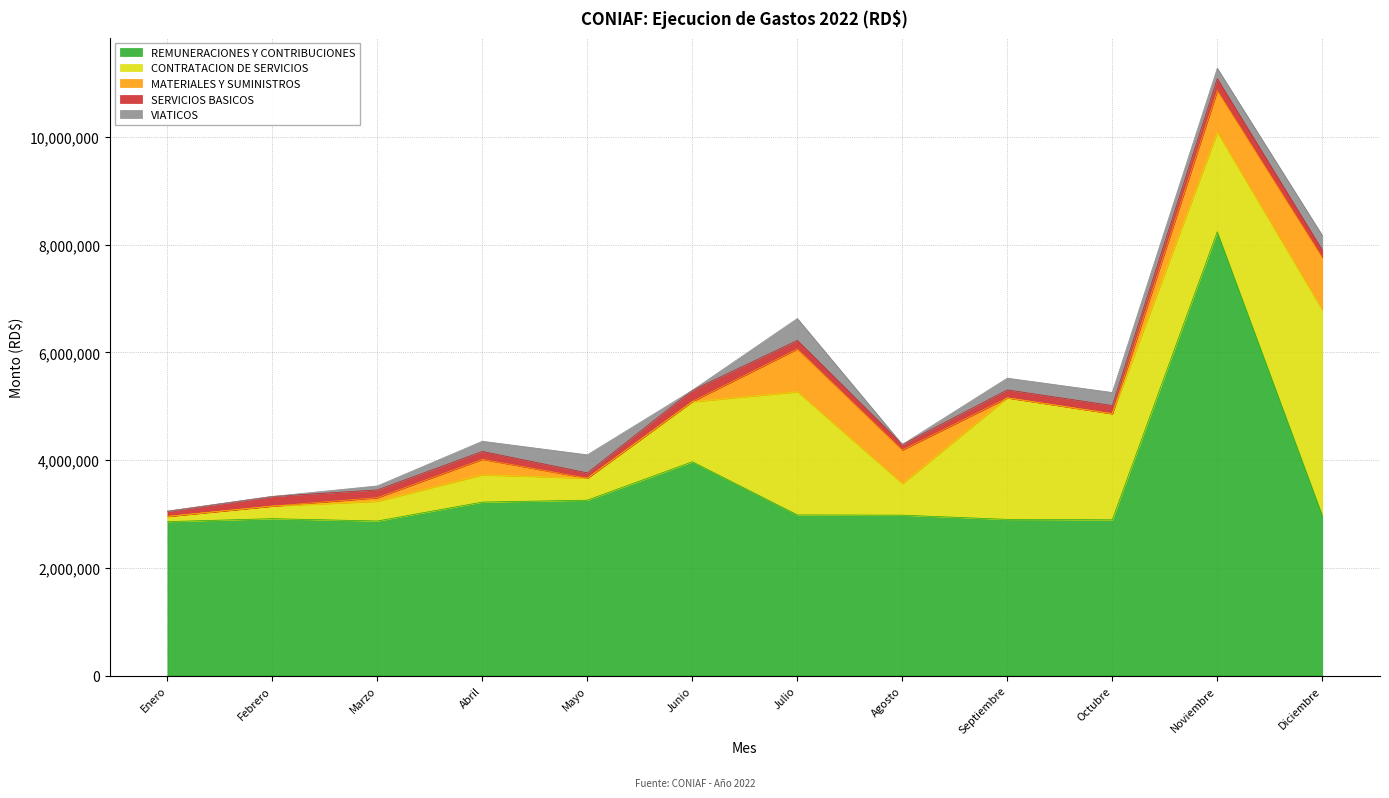

How many data points in SERVICIOS BASICOS are less than 147474?

6